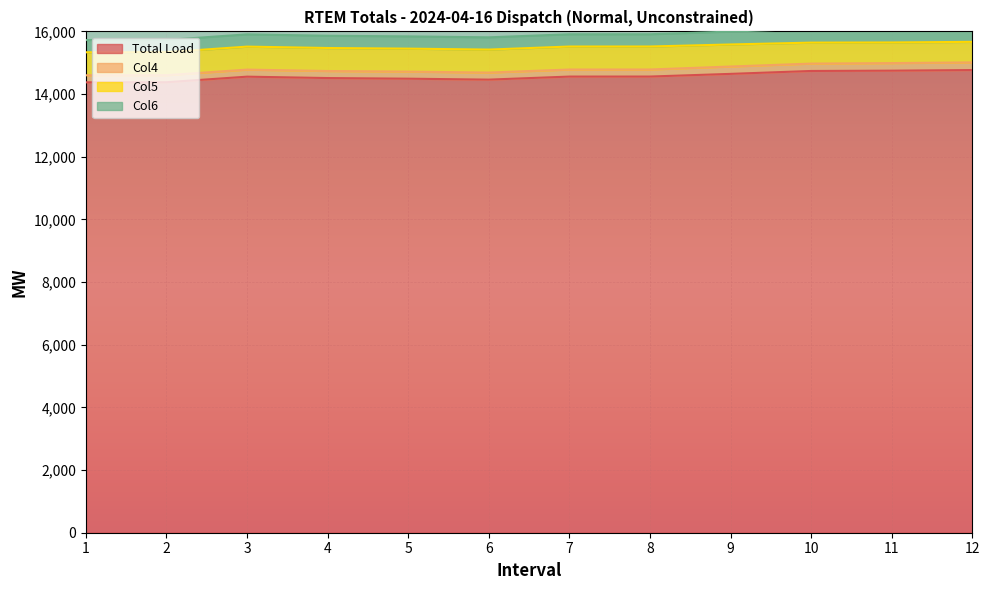

Rank the categories by Col4 value from highest to lowest.

12, 11, 10, 9, 1, 2, 3, 4, 5, 6, 7, 8